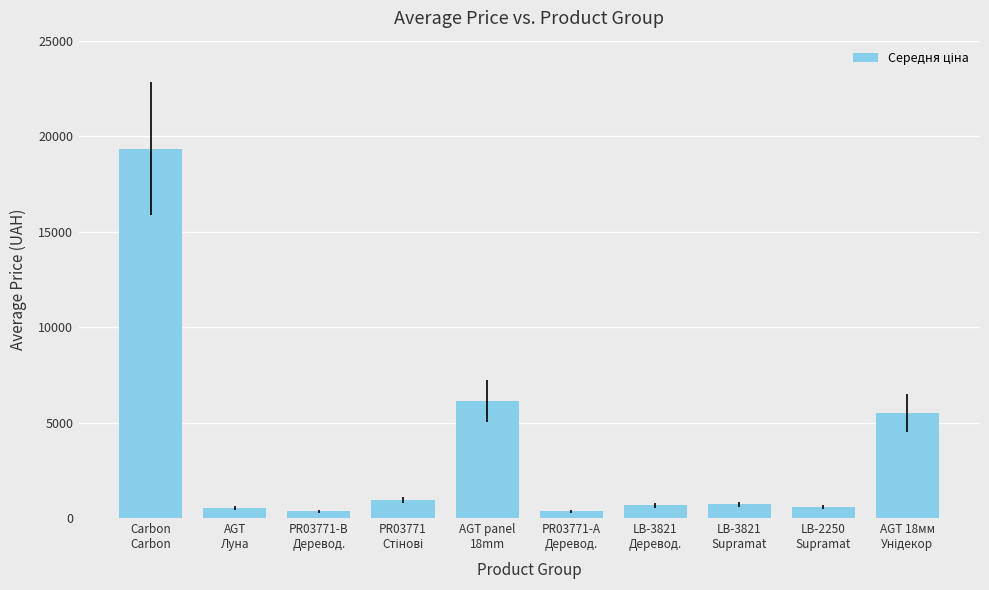

Where is the data nearest to the value 9845?

AGT panel
18mm